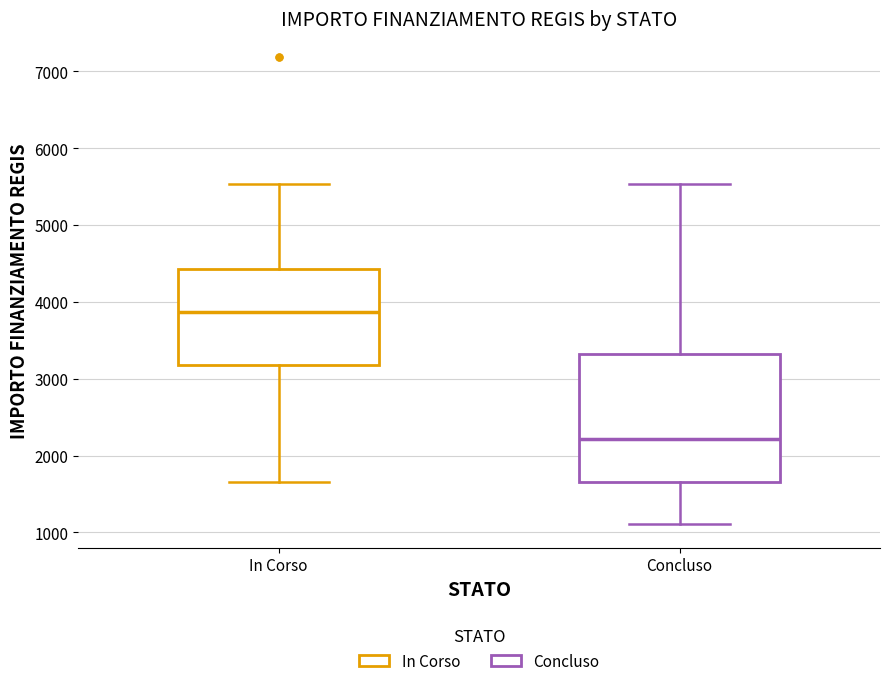

Which box's median line is the highest?

In Corso